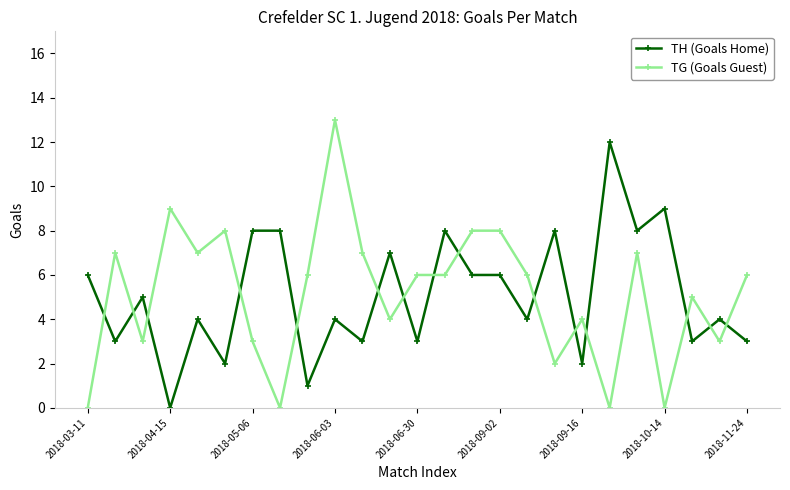

Which series has the largest range (max minus min)?

TG (Goals Guest)